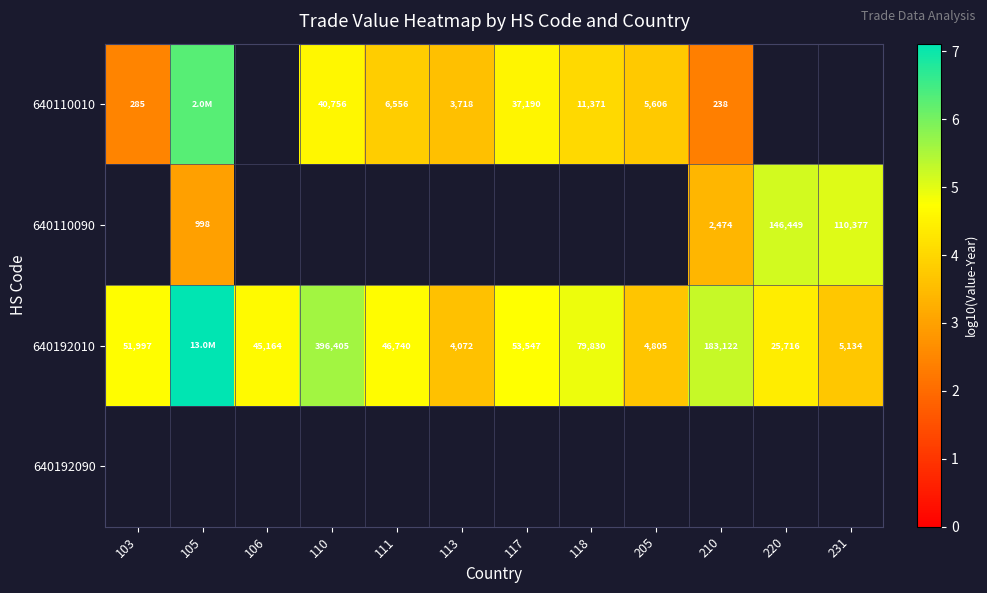

At which category does the chart reach its minimum across all series?

210